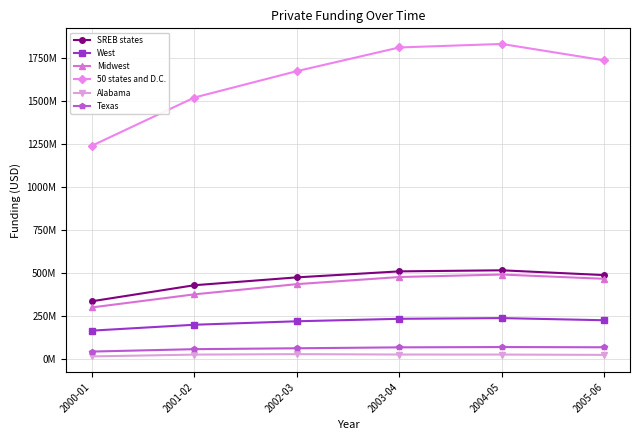

True or false: West and Texas cross at least once.

False